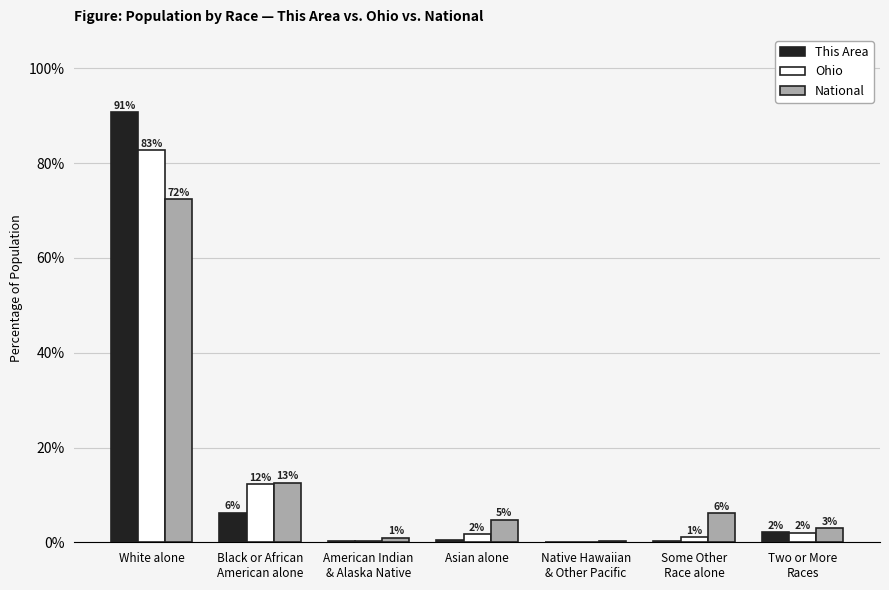

Does the chart contain stacked bars?

No